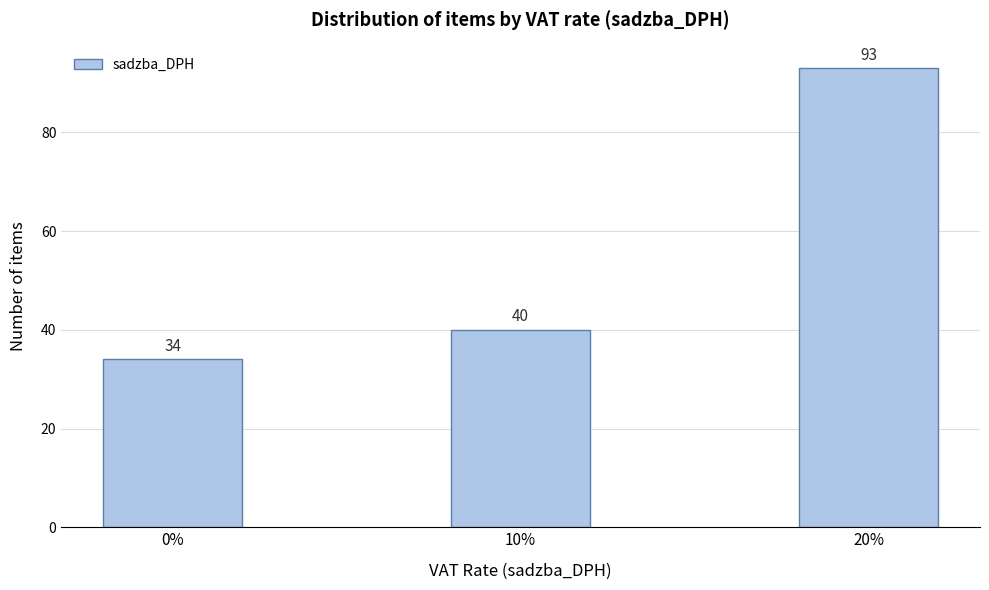

Reading left to right, what are all the values shown in this chart?

34	40	93